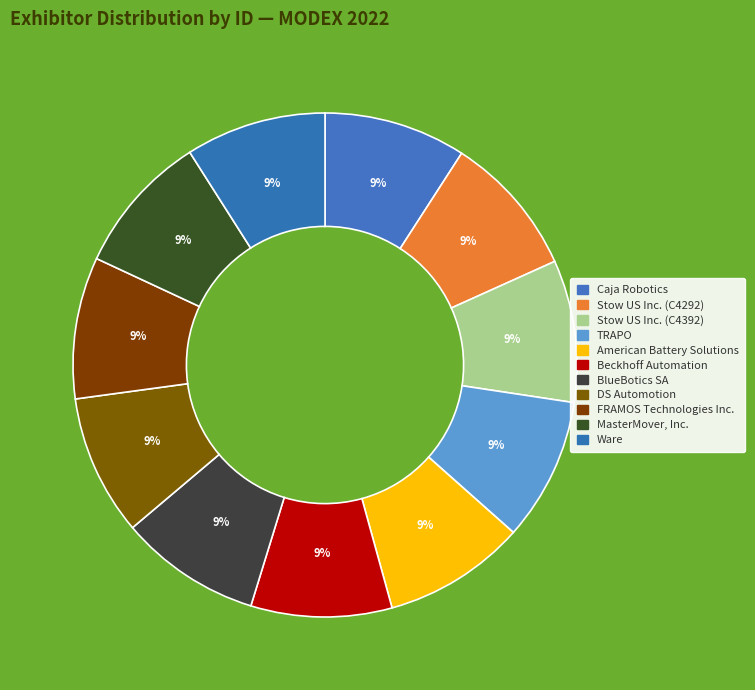

Is it true that TRAPO is 17% of the pie?

False